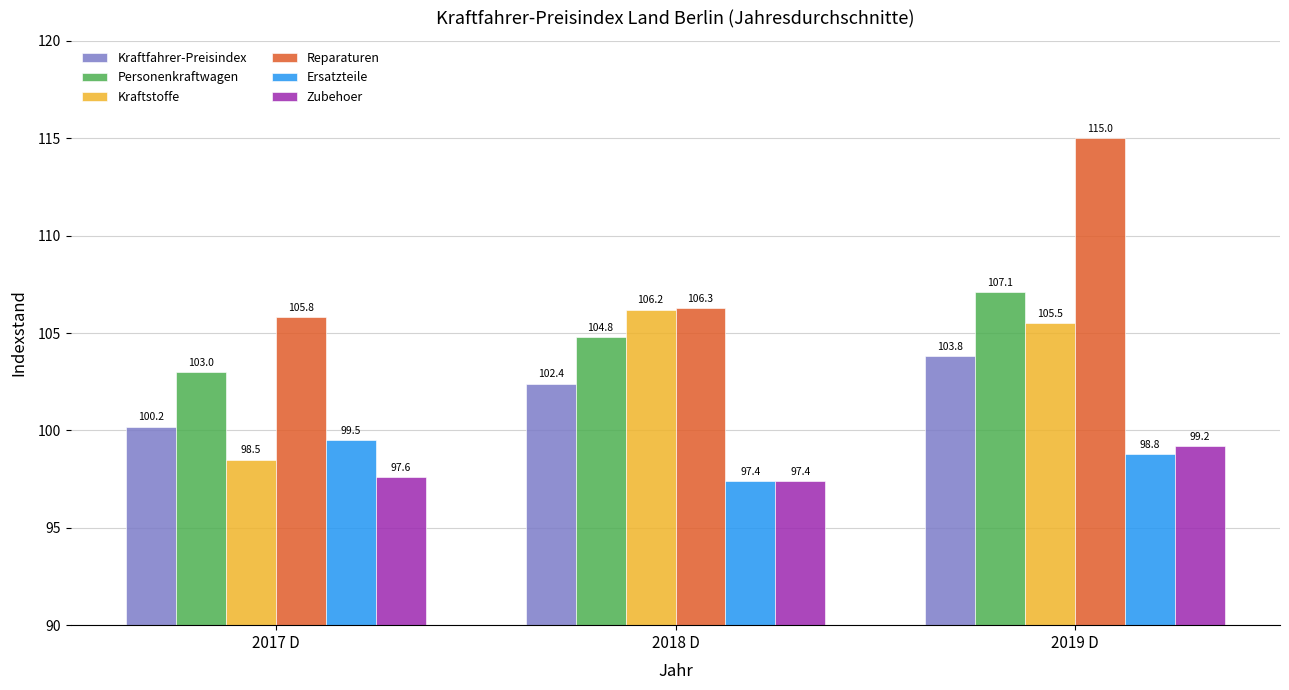

Where is Reparaturen nearest to the value 110?

2018 D